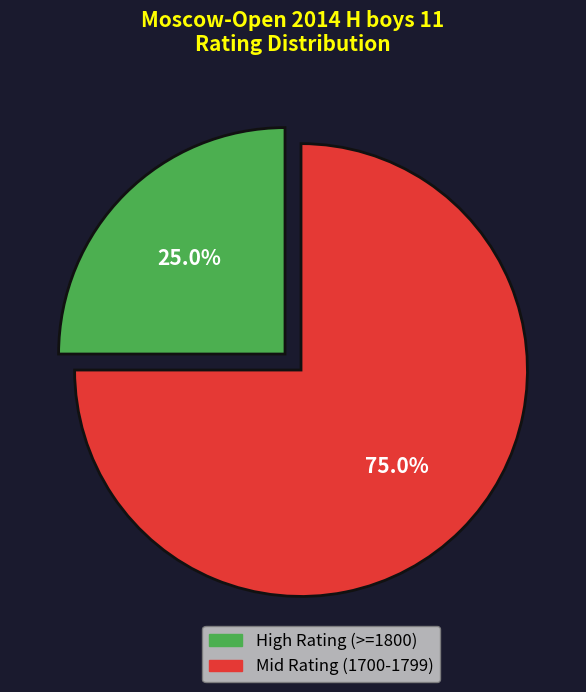

Is there any slice that represents more than half of the pie?

Yes